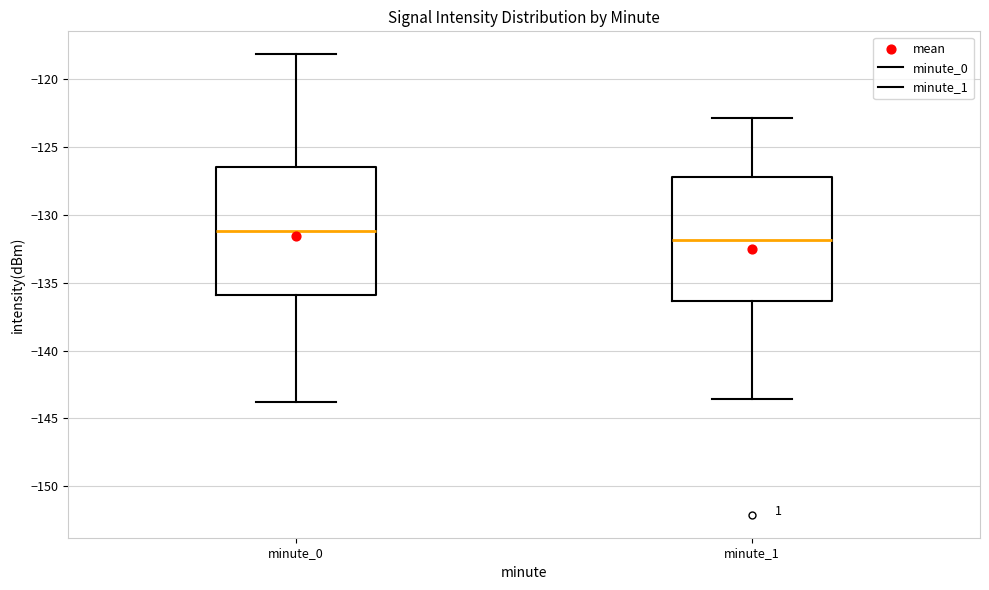

Where is the upper edge of the box for minute_0 on the y-axis? The values are not printed on the chart, so give them approximately, as read against the axis.

-126.5